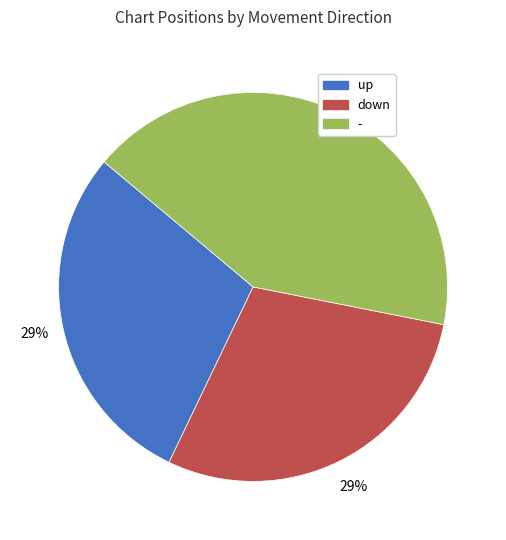

What is the ratio of the value at up to the value at down?

1.0